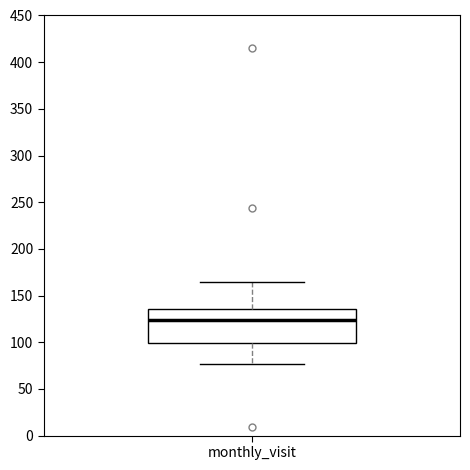

Where does the upper whisker of the box for monthly_visit end on the y-axis? The values are not printed on the chart, so give them approximately, as read against the axis.

165